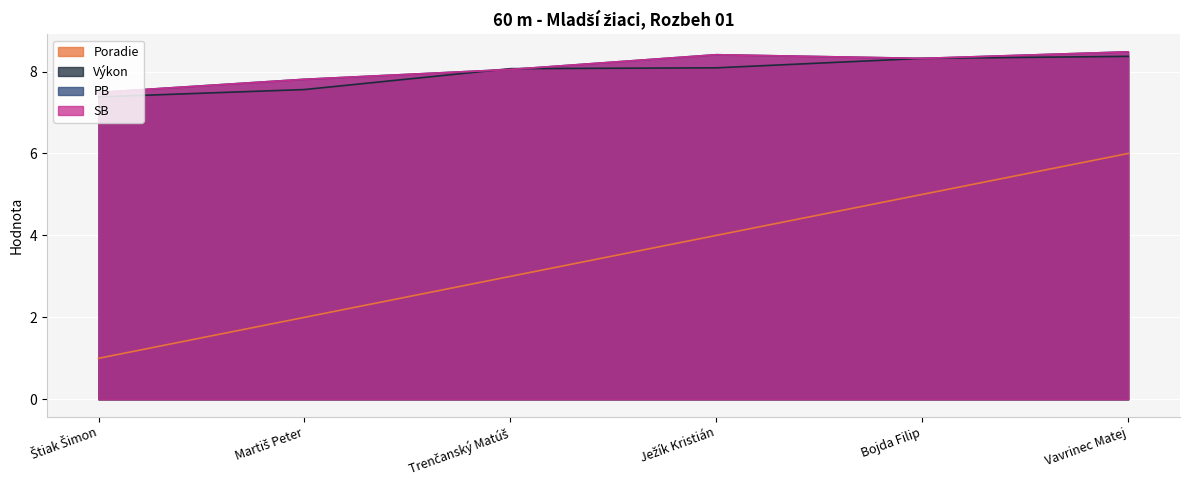

How many values in the SB series are below 8?

2